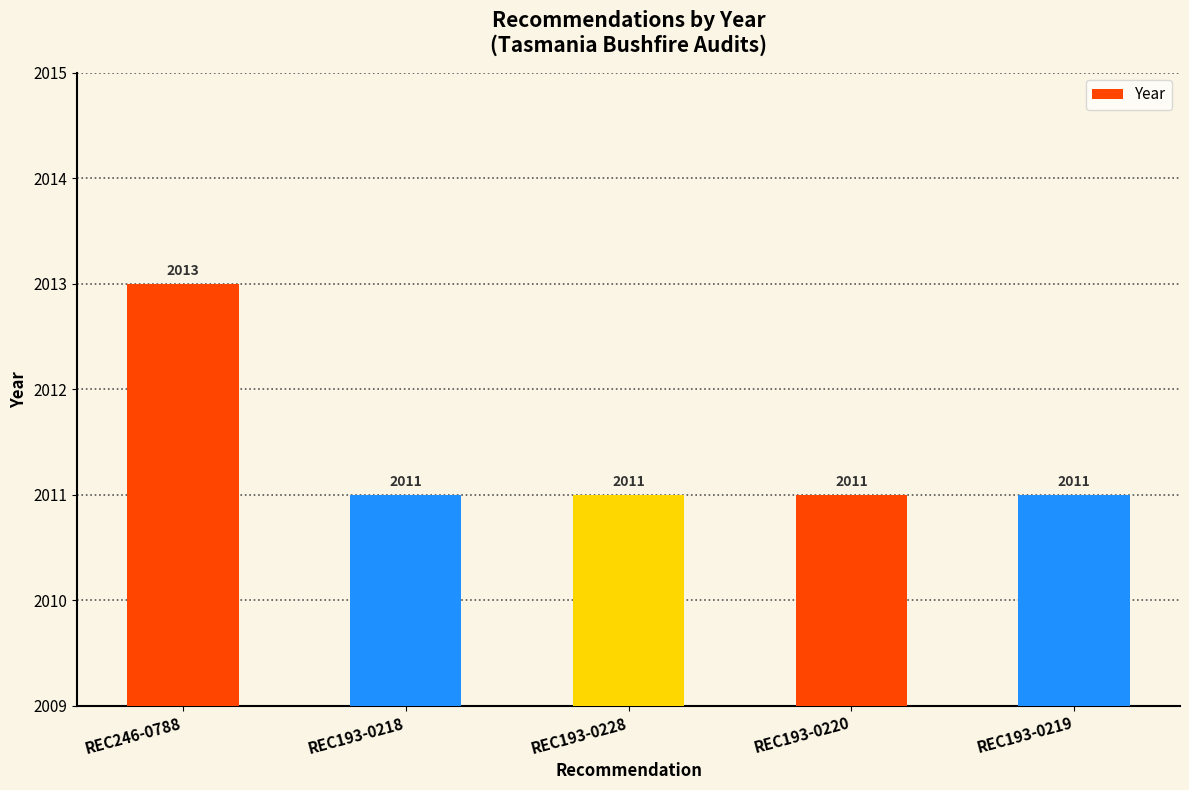

Approximately how many times larger is the value at REC193-0218 compared to REC193-0228?

1.0